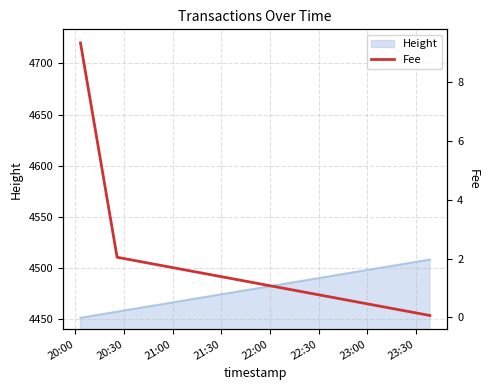

What is the maximum value shown in the chart?

9.3